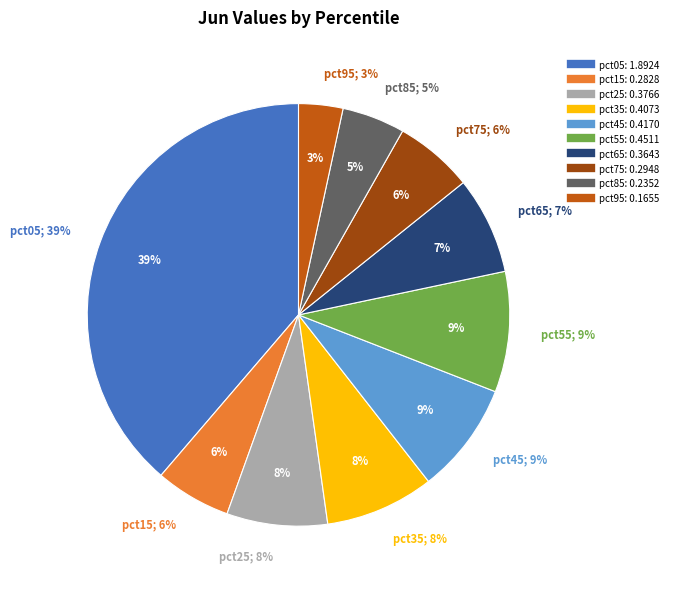

Is there a majority slice in this chart?

No